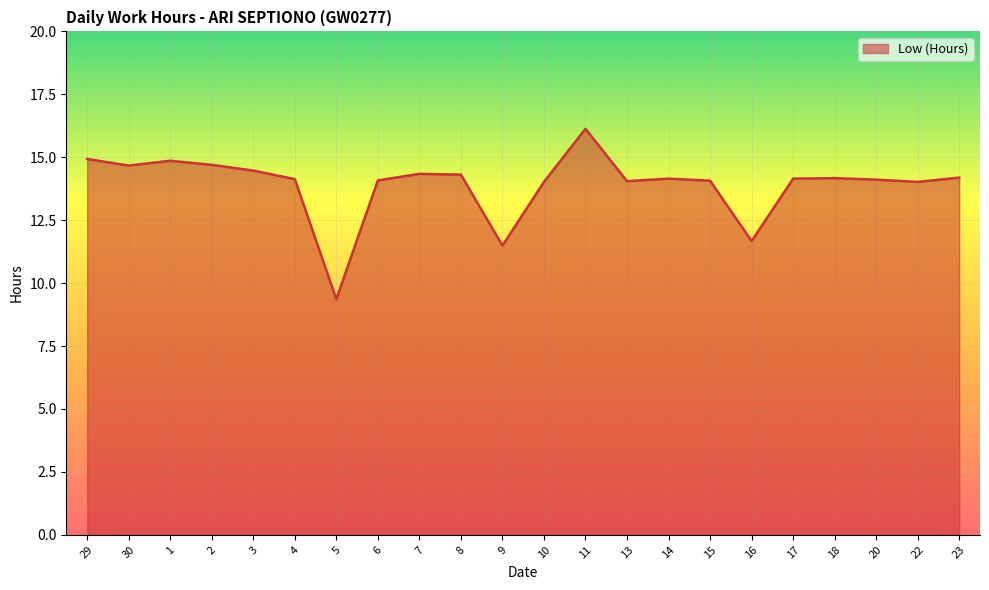

The value at 4 is 14.1. True or false?

True